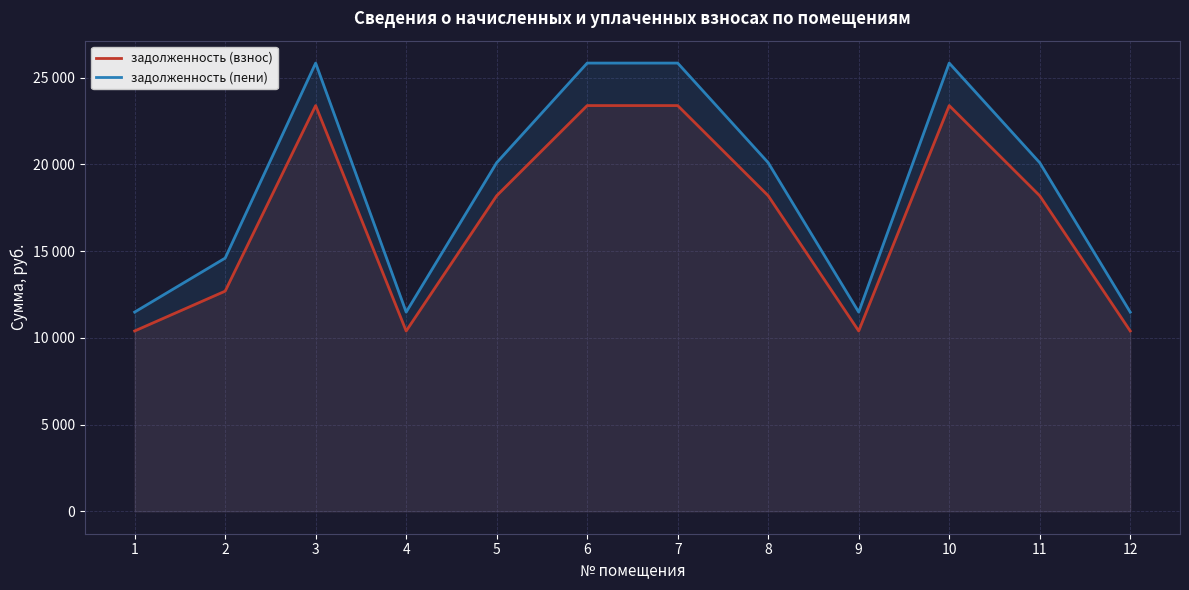

At which category does задолженность (пени) reach its first local valley?

4